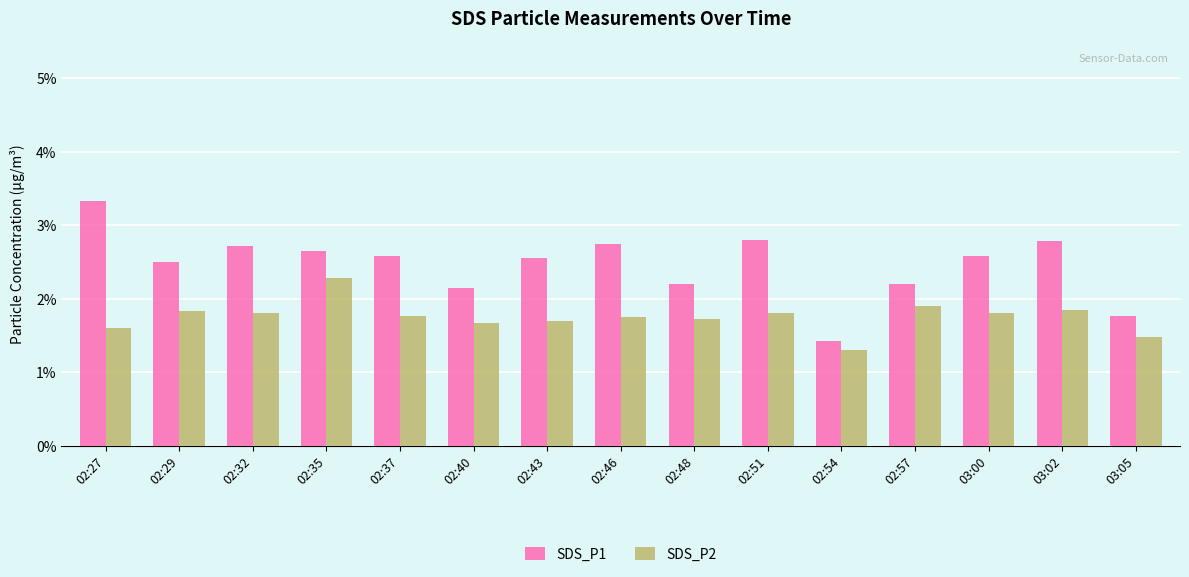

The SDS_P1 series shows 2.5 at 02:29. True or false?

True